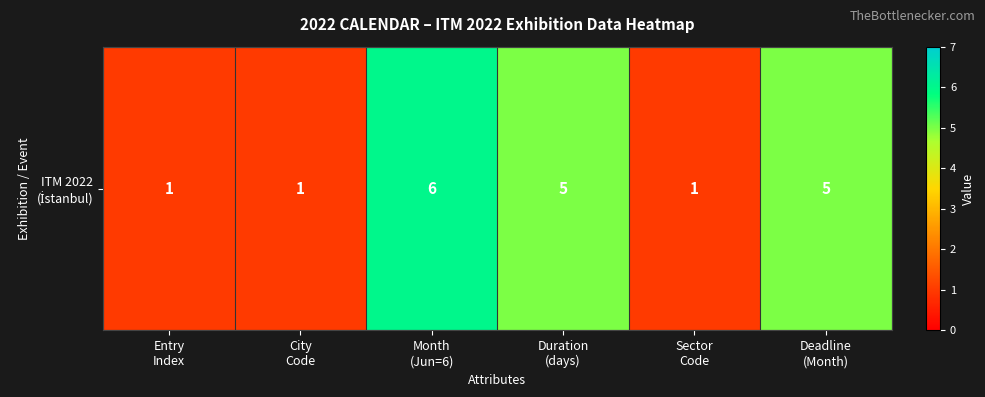

What is the maximum value shown in the chart?

6